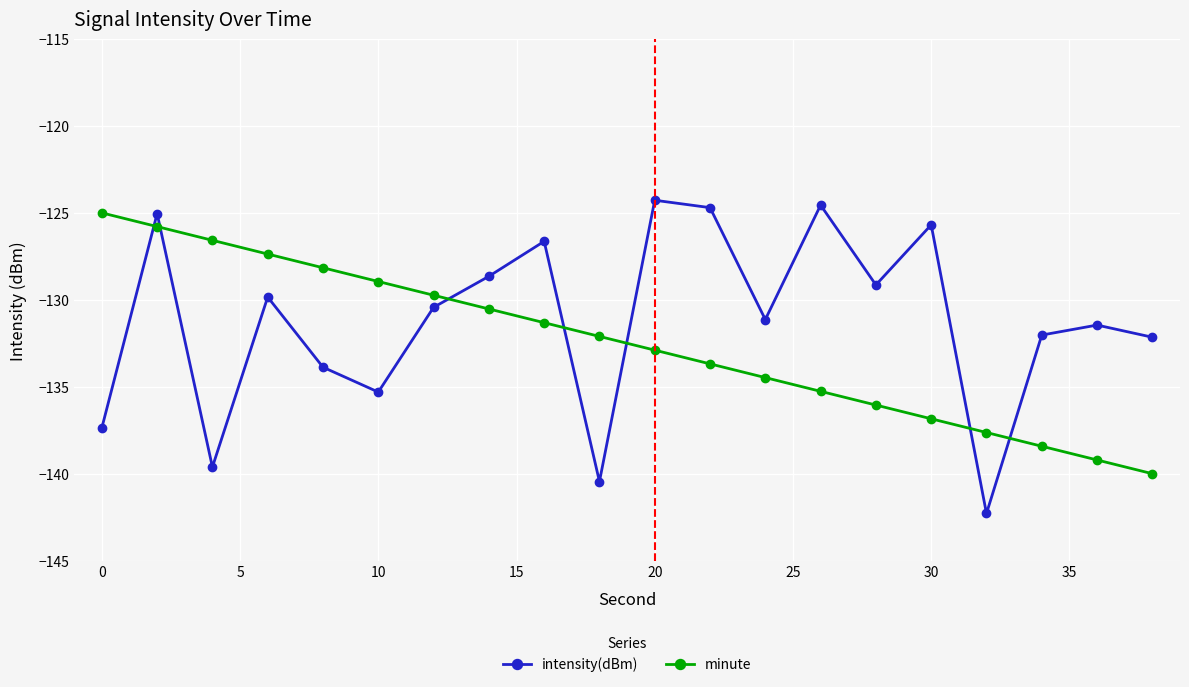

Which series has the widest spread of values?

intensity(dBm)